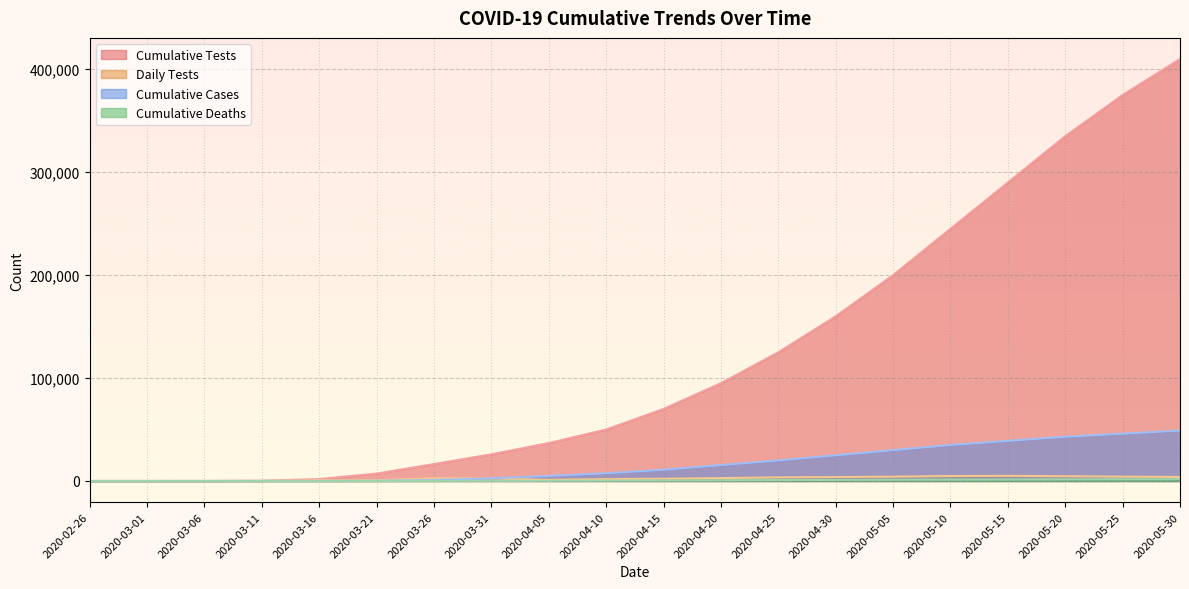

Reading left to right, extract all data points from this chart.

Cumulative Tests: 2020-02-26=2	2020-03-01=12	2020-03-06=51	2020-03-11=238	2020-03-16=1853	2020-03-21=7193	2020-03-26=16436	2020-03-31=25915	2020-04-05=36841	2020-04-10=50000	2020-04-15=70000	2020-04-20=95000	2020-04-25=125000	2020-04-30=160000	2020-05-05=200000	2020-05-10=245000	2020-05-15=290000	2020-05-20=335000	2020-05-25=375000	2020-05-30=410000
Daily Tests: 2020-02-26=2	2020-03-01=4	2020-03-06=11	2020-03-11=68	2020-03-16=680	2020-03-21=725	2020-03-26=2642	2020-03-31=2374	2020-04-05=1132	2020-04-10=1800	2020-04-15=2200	2020-04-20=2800	2020-04-25=3500	2020-04-30=3800	2020-05-05=4200	2020-05-10=4800	2020-05-15=5000	2020-05-20=4600	2020-05-25=4200	2020-05-30=3900
Cumulative Cases: 2020-02-26=0	2020-03-01=0	2020-03-06=1	2020-03-11=11	2020-03-16=28	2020-03-21=198	2020-03-26=935	2020-03-31=2554	2020-04-05=4918	2020-04-10=7500	2020-04-15=11000	2020-04-20=15500	2020-04-25=20000	2020-04-30=25000	2020-05-05=30000	2020-05-10=35000	2020-05-15=39000	2020-05-20=43000	2020-05-25=46000	2020-05-30=49000
Cumulative Deaths: 2020-02-26=0	2020-03-01=0	2020-03-06=0	2020-03-11=0	2020-03-16=1	2020-03-21=14	2020-03-26=42	2020-03-31=112	2020-04-05=245	2020-04-10=380	2020-04-15=550	2020-04-20=720	2020-04-25=890	2020-04-30=1050	2020-05-05=1200	2020-05-10=1350	2020-05-15=1480	2020-05-20=1600	2020-05-25=1700	2020-05-30=1800